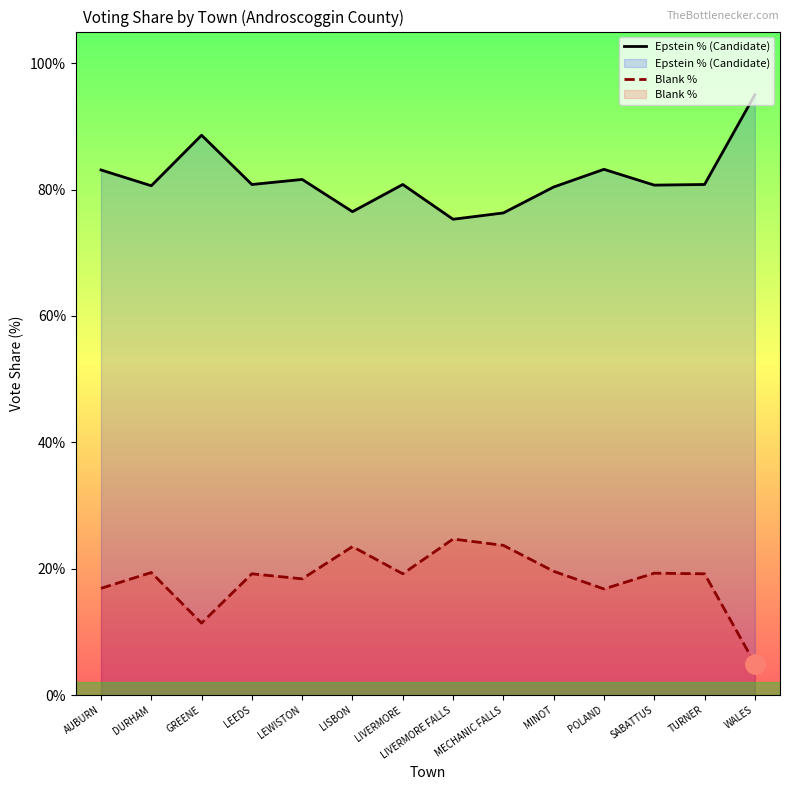

At which category does the chart reach its minimum across all series?

WALES